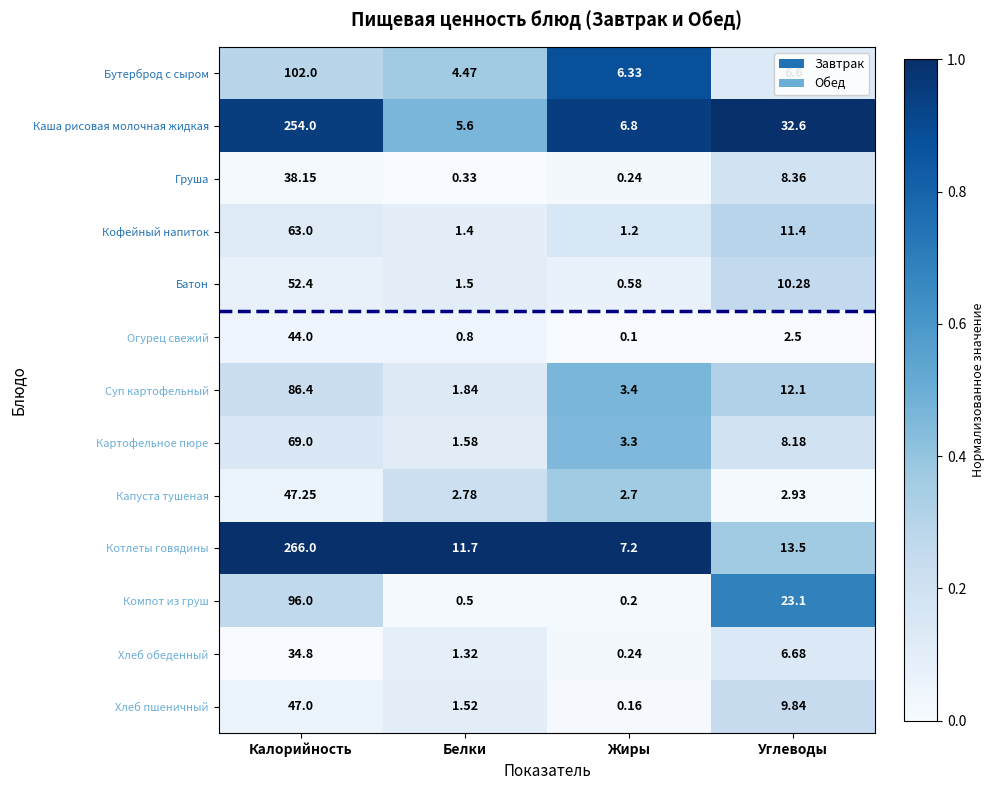

At Белки, list the series in order from largest to smallest.

Котлеты говядины, Каша рисовая молочная жидкая, Бутерброд с сыром, Капуста тушеная, Суп картофельный, Картофельное пюре, Хлеб пшеничный, Батон, Кофейный напиток, Хлеб обеденный, Огурец свежий, Компот из груш, Груша